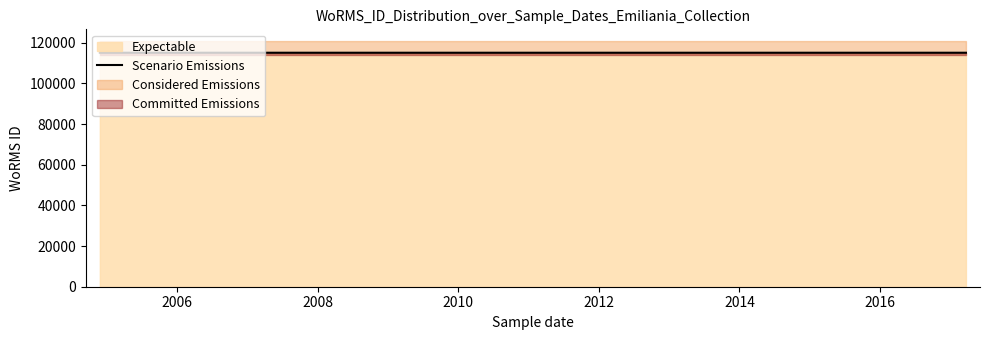

True or false: the data shows 206441 at 2017-03-22.

False